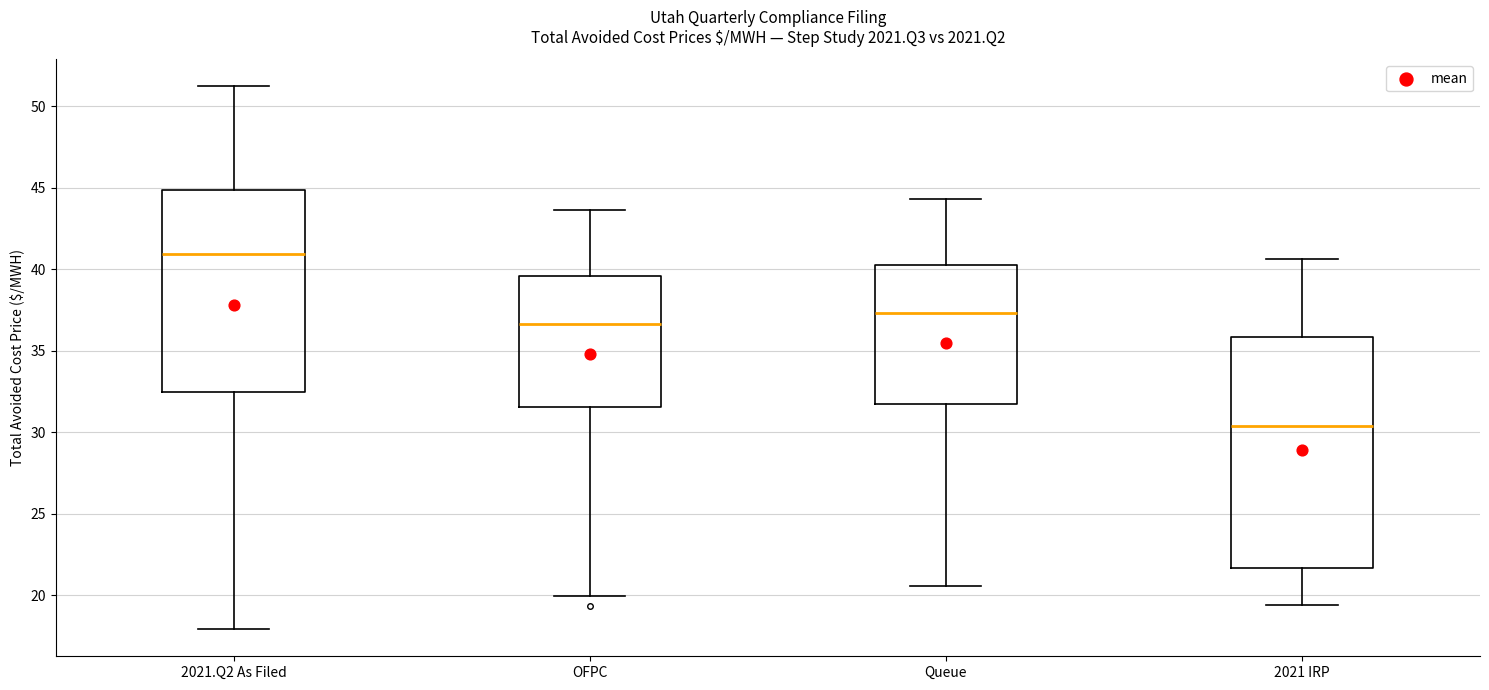

Which box's median line is the lowest?

2021 IRP